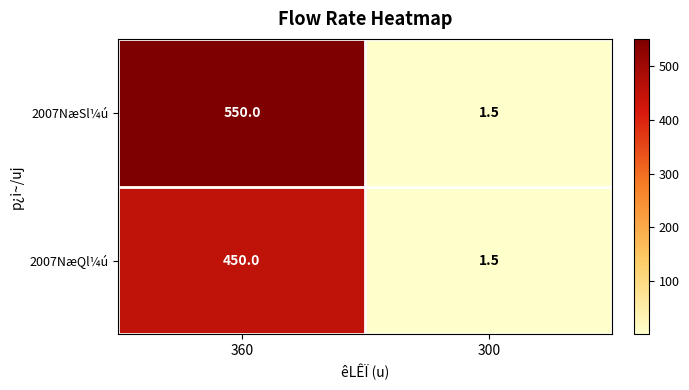

What is the total value across all series at 360?

1000.0